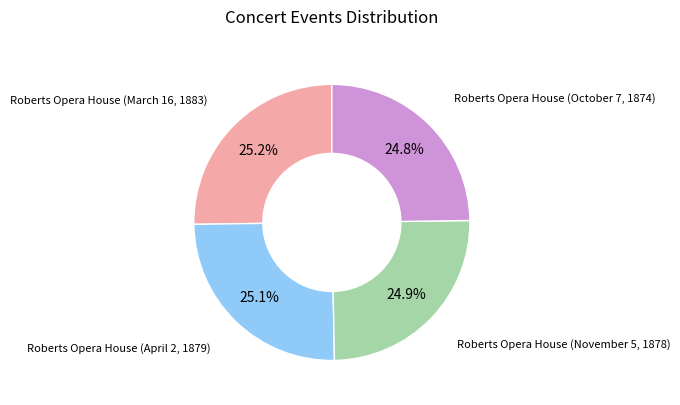

Is there any slice that represents more than half of the pie?

No